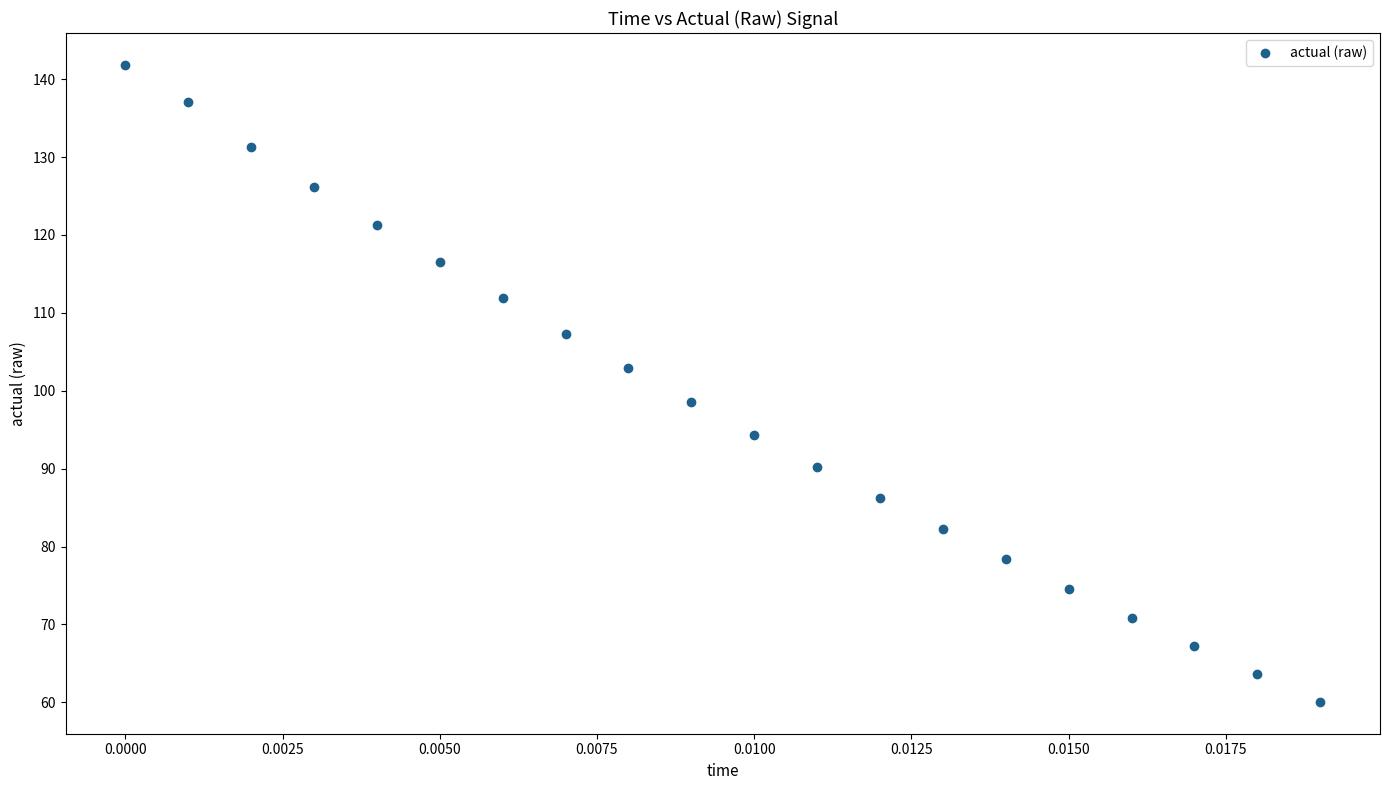

What Y value in the scatter plot is closest to 100?

98.6